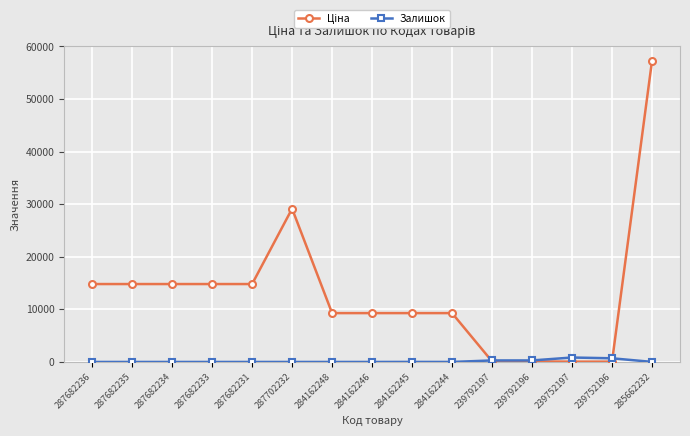

What is the label of the 10th point from the left?

284162244